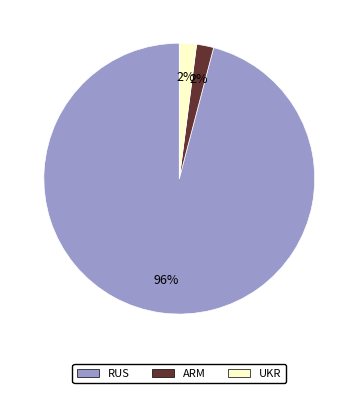

True or false: RUS accounts for 96% of the total.

True